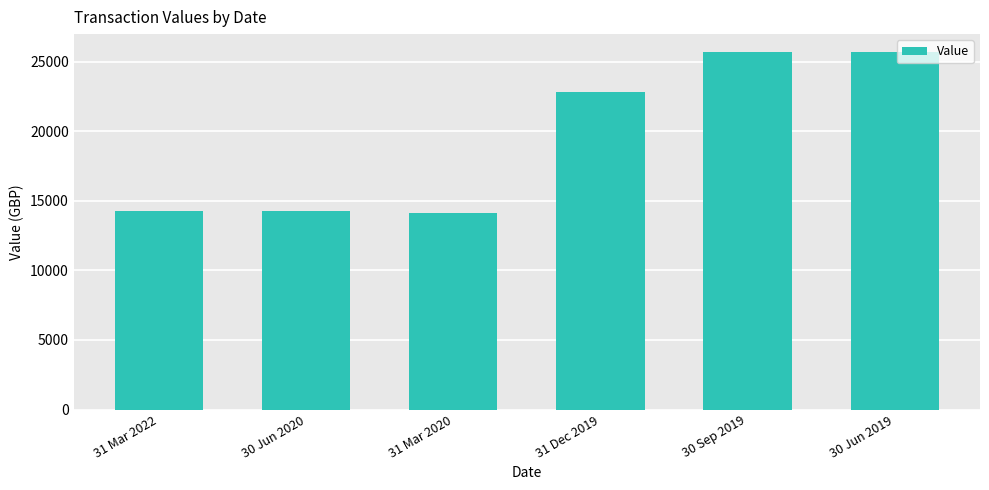

What position from the left is 31 Dec 2019?

4